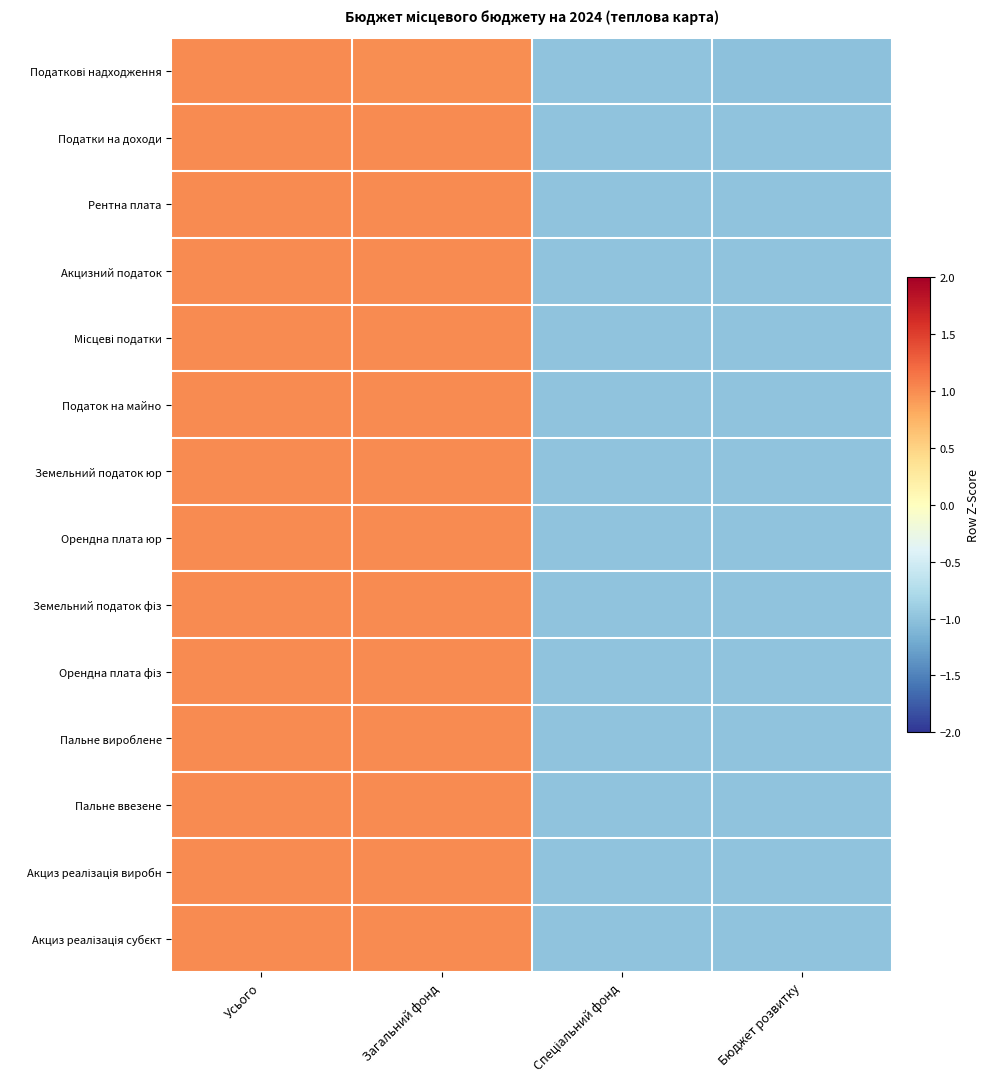

Which series has the largest range (max minus min)?

Податкові надходження